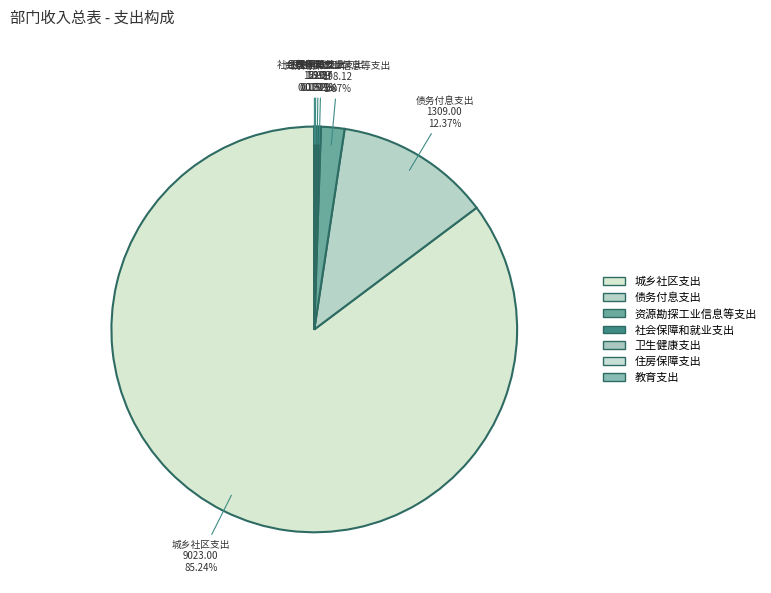

Which category has the biggest portion of the pie?

城乡社区支出